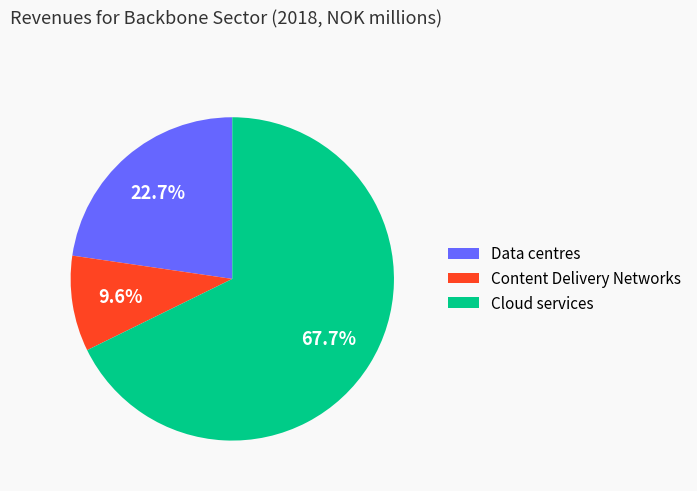

Combined, what portion of the pie is Cloud services and Data centres?

90.4%